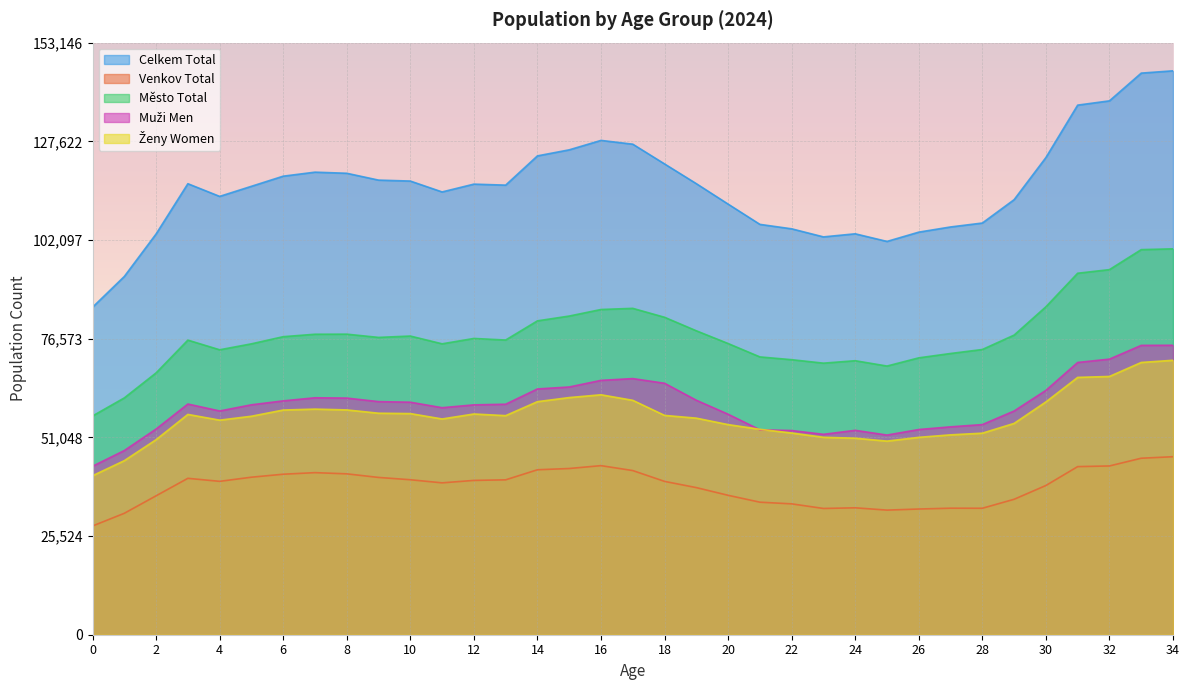

What is the value of the Město Total point at the 1st from the left?

56579